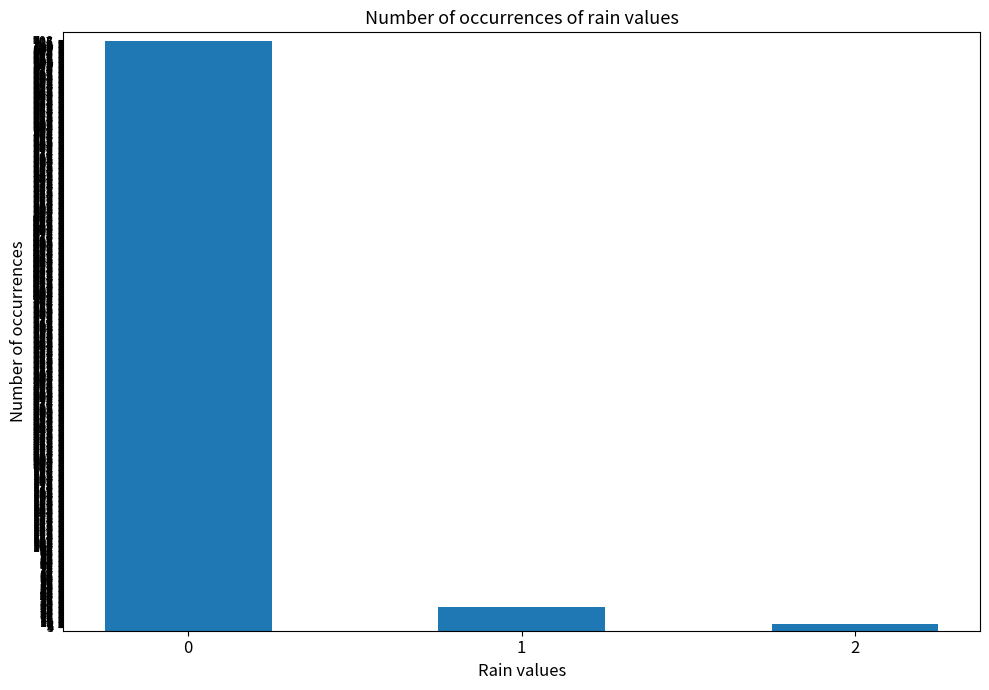

Count the number of categories in the chart.

3